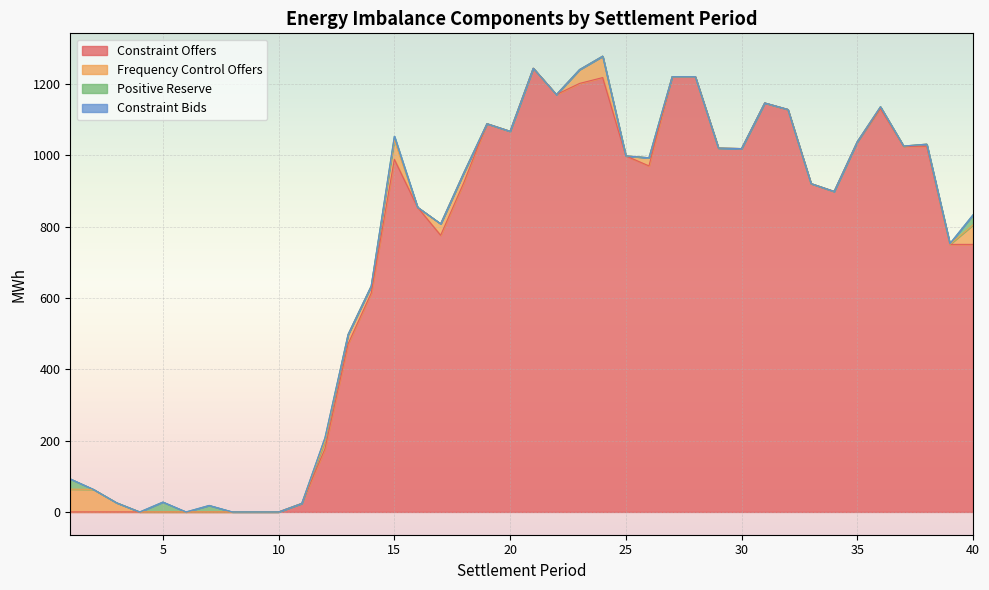

What is the total value across all series at 1?

92.5